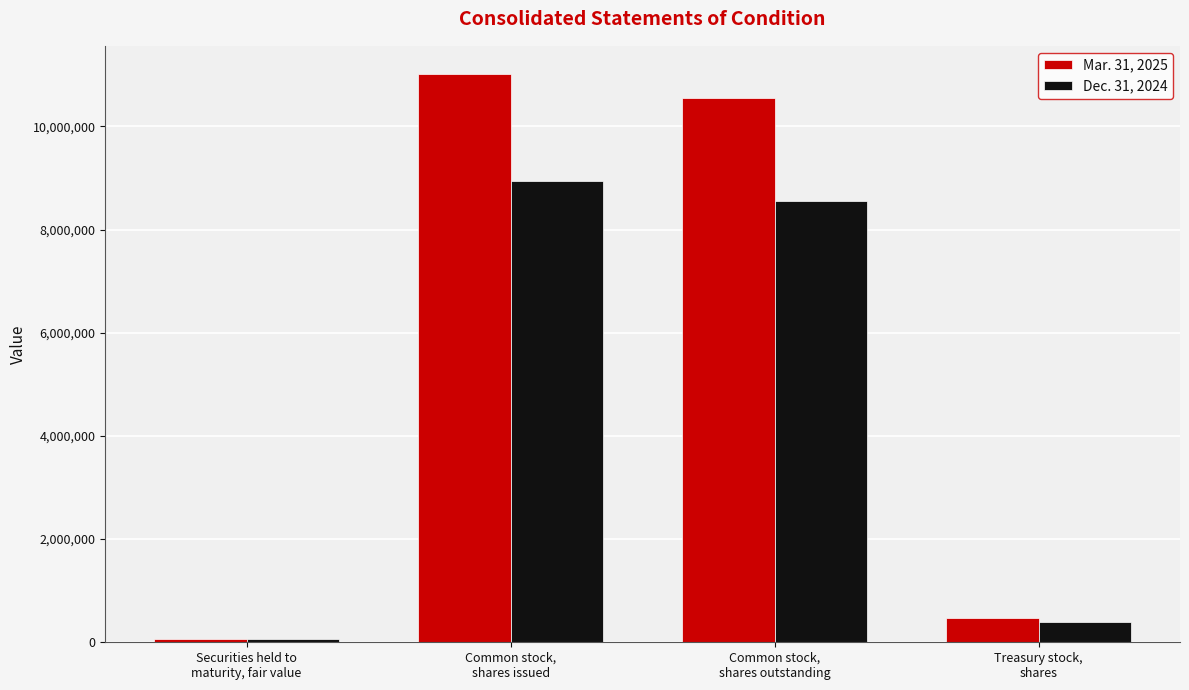

Is it true that Mar. 31, 2025 equals 17844659 at Common stock,
shares outstanding?

False